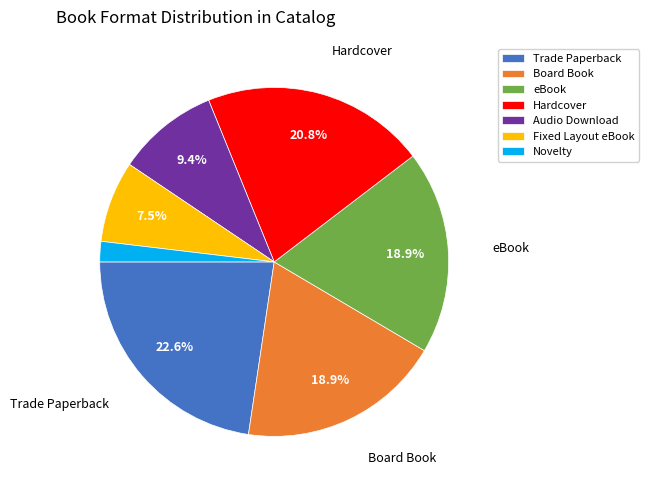

What percentage is NOT represented by Board Book?

81.1%